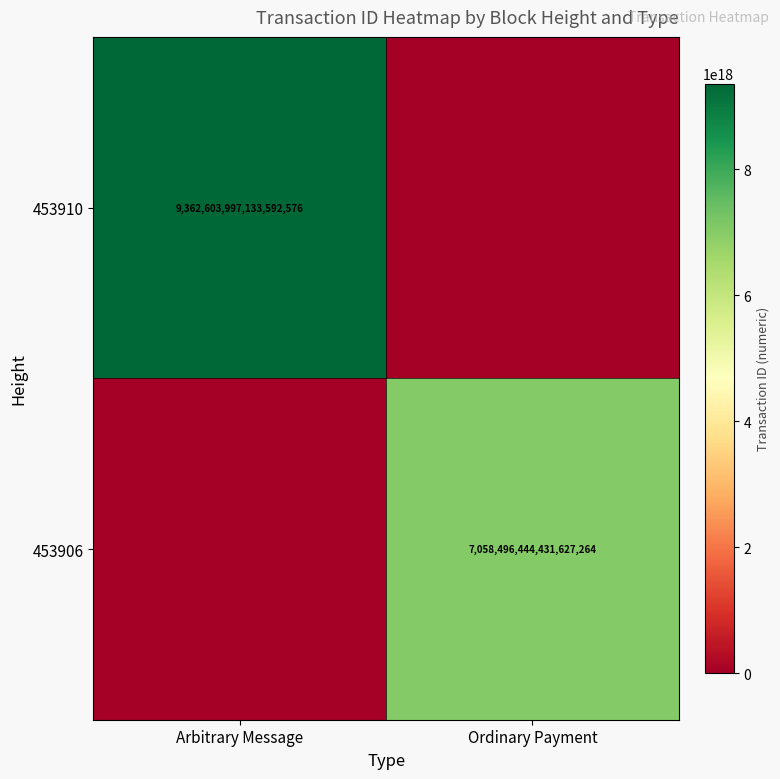

Is the value of 453906 at Ordinary Payment greater than the value of 453910 at Arbitrary Message?

No